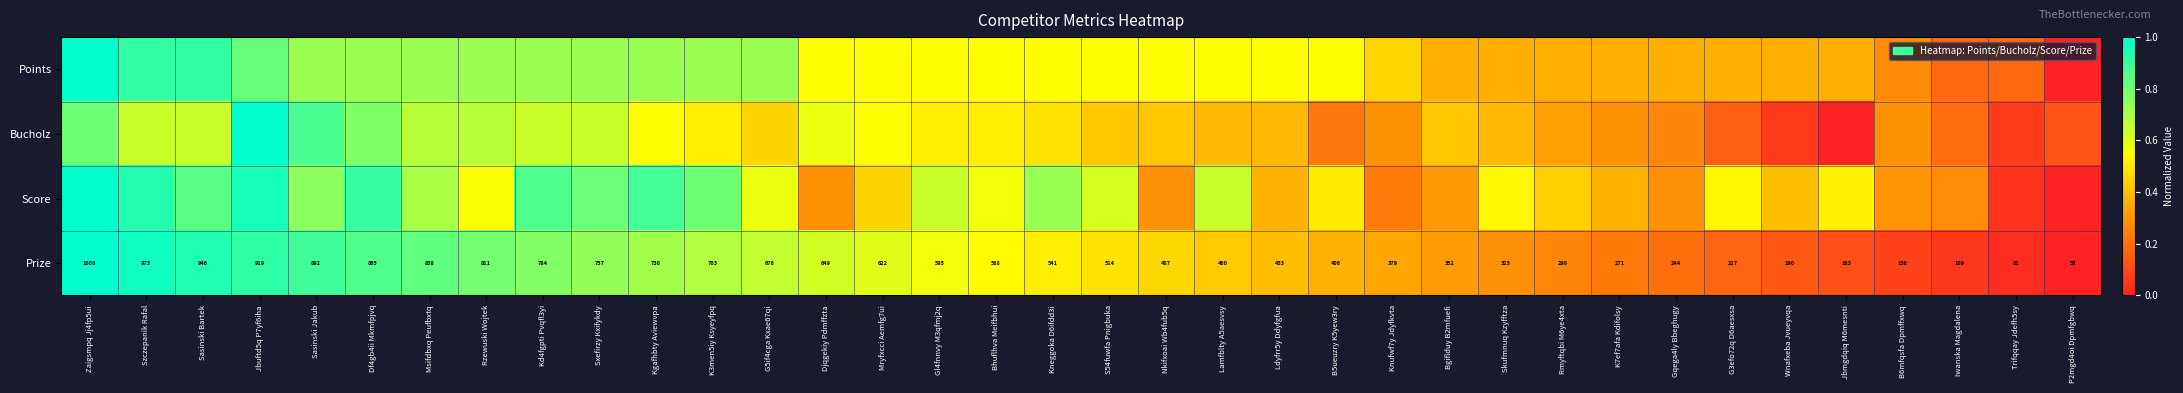

What is the sum of the Prize values at Ldyfrr5y Ddyfgfua and Kd4fgpti Pvqfl3yi?

1.2